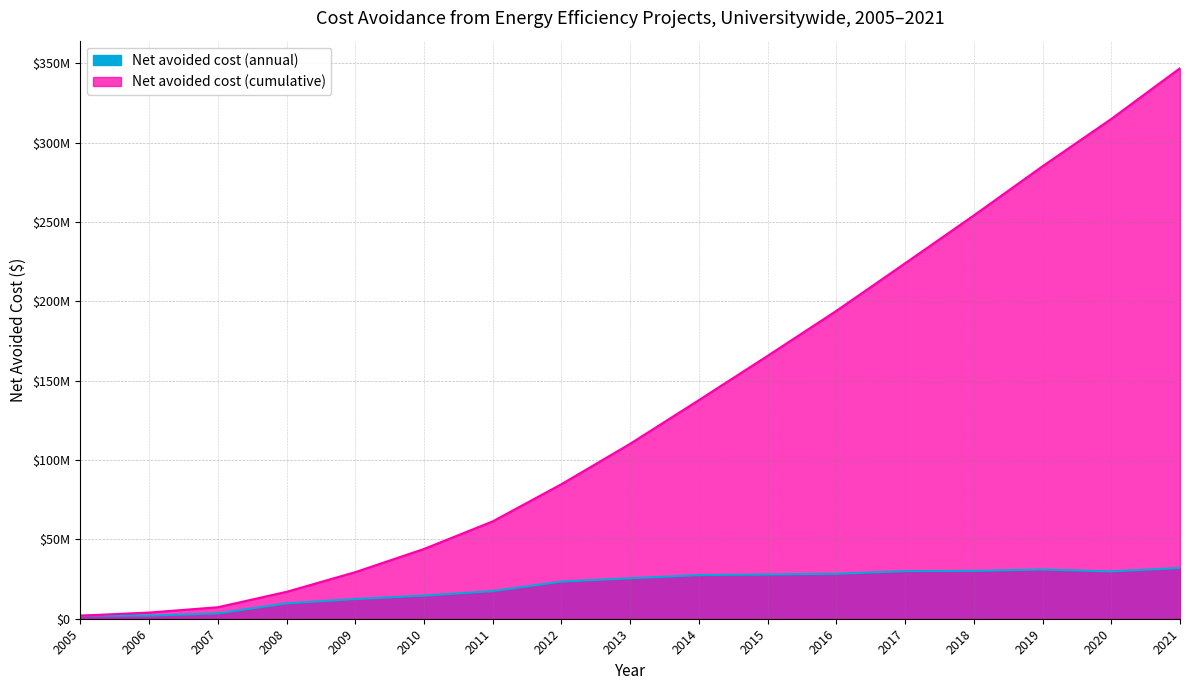

Which has a higher value, 2020 or 2011?

2020